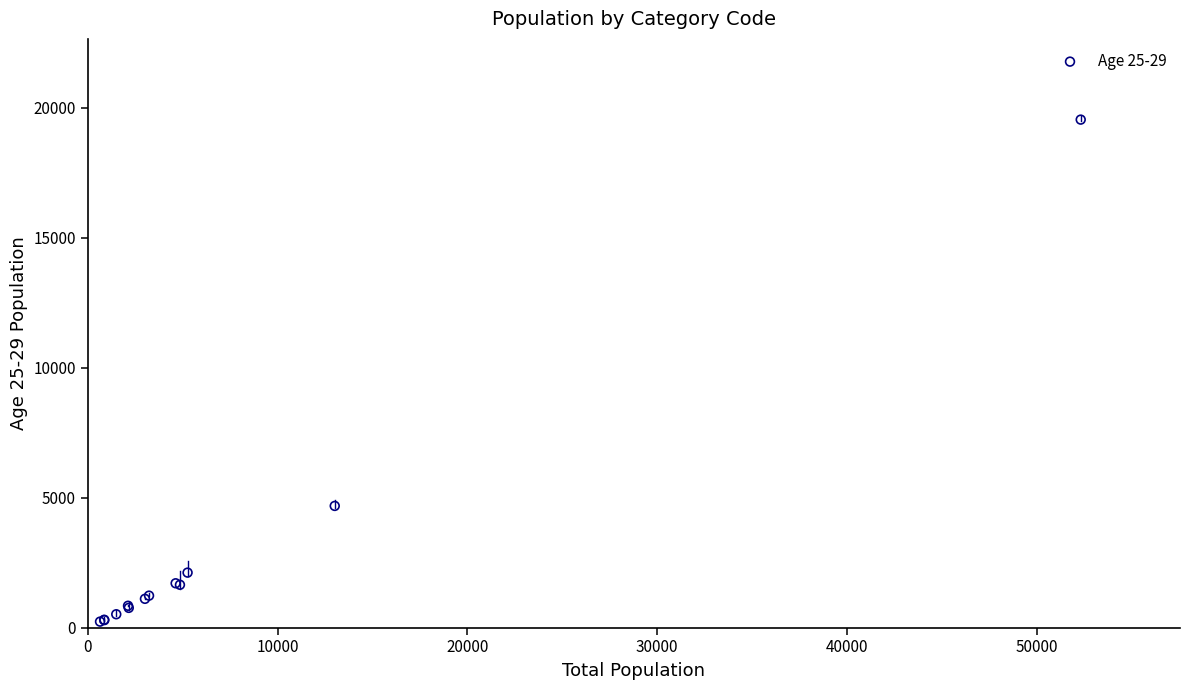

What Y value in the scatter plot is closest to 9884?

4681